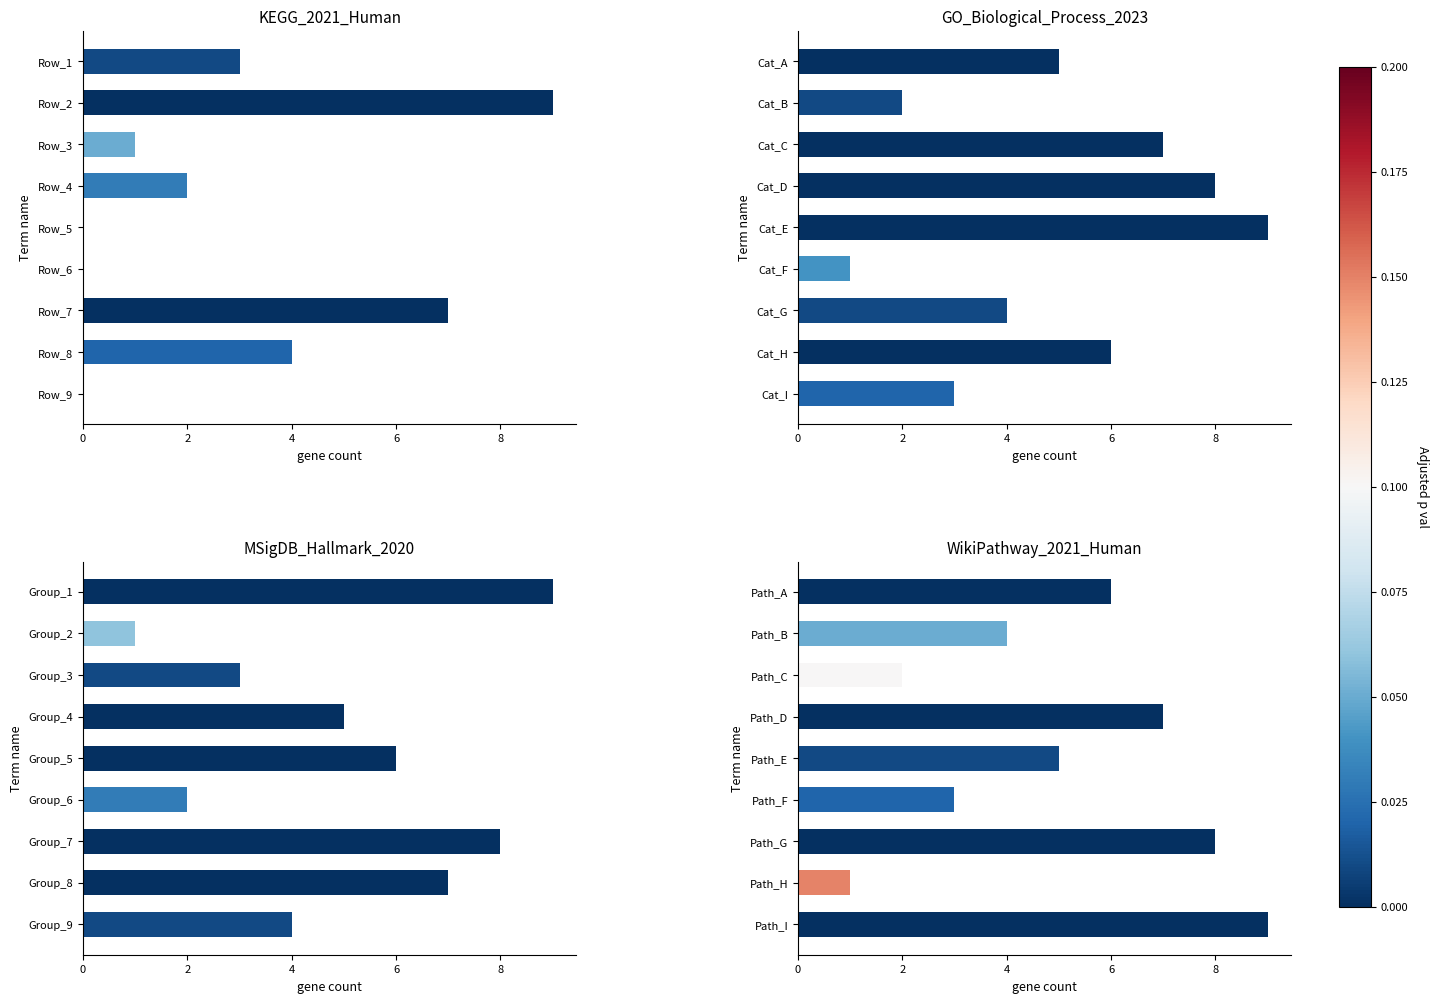

True or false: the data shows 8 at Path_G.

True